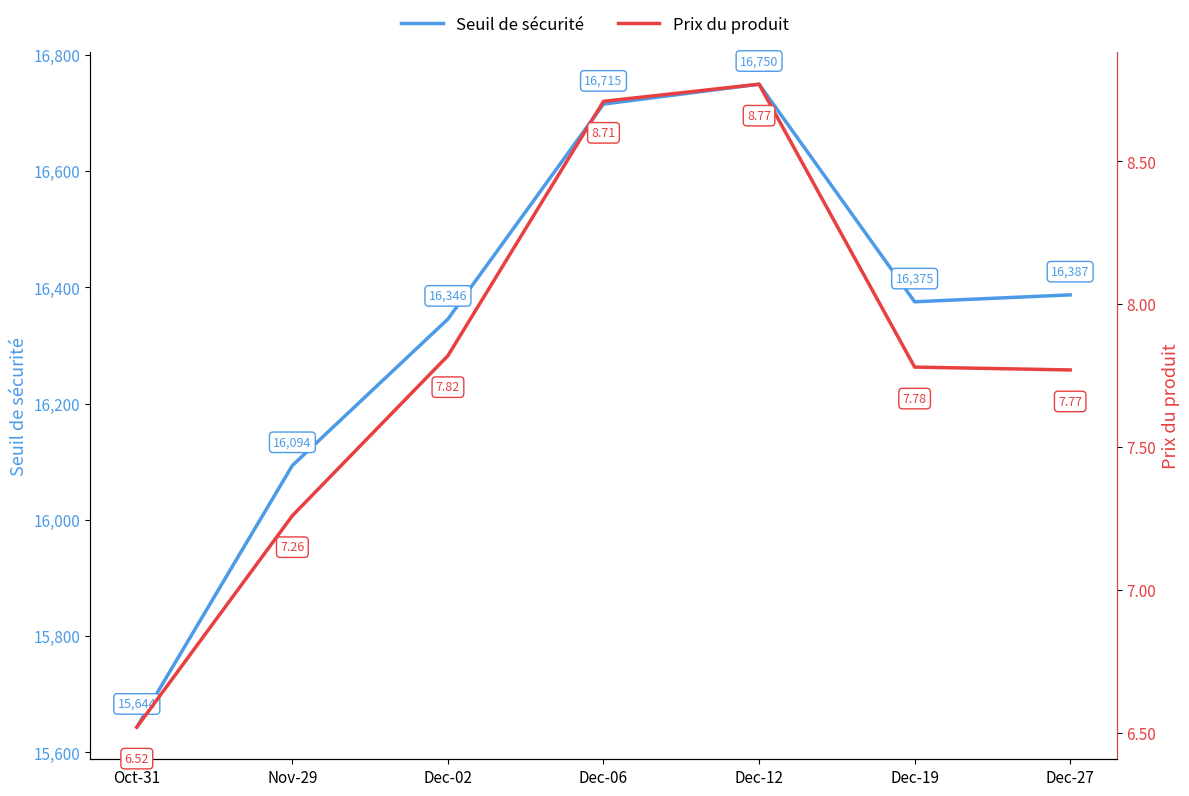

At which category does Prix du produit reach its first local peak?

Dec-12